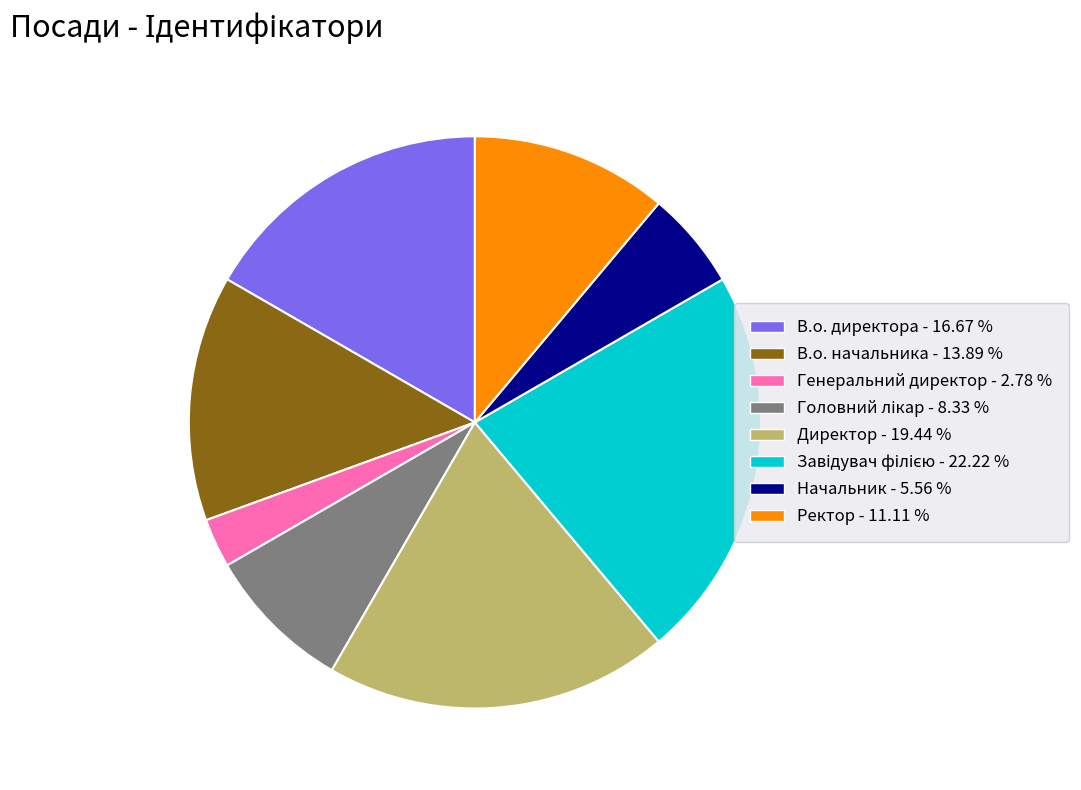

Approximately how many times larger is the value at Начальник compared to В.о. начальника?

0.4